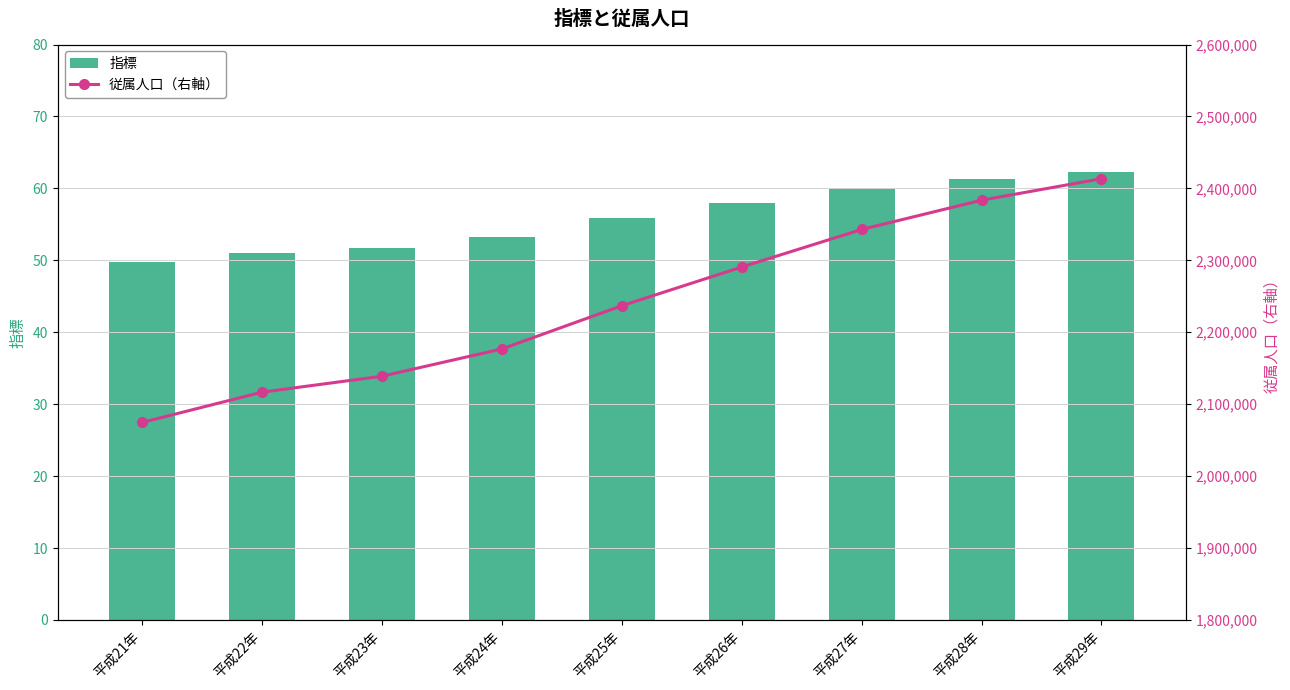

What is the difference between the maximum and minimum values in the 指標 series?

12.5